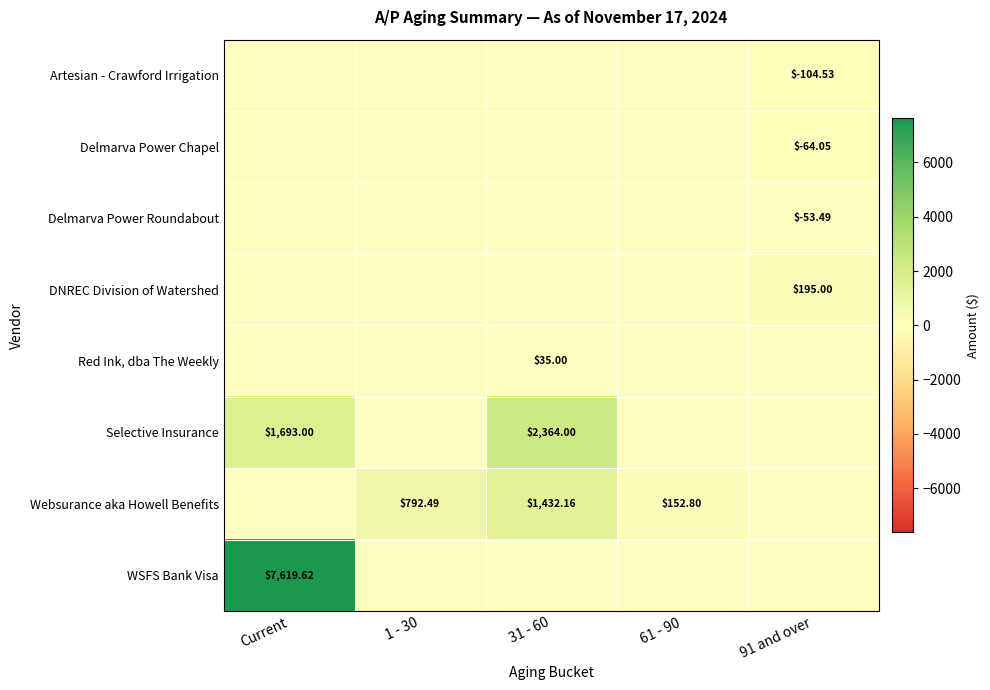

Rank the series by their maximum value, from lowest to highest.

Artesian - Crawford Irrigation, Delmarva Power Chapel, Delmarva Power Roundabout, Red Ink, dba The Weekly, DNREC Division of Watershed, Websurance aka Howell Benefits, Selective Insurance, WSFS Bank Visa